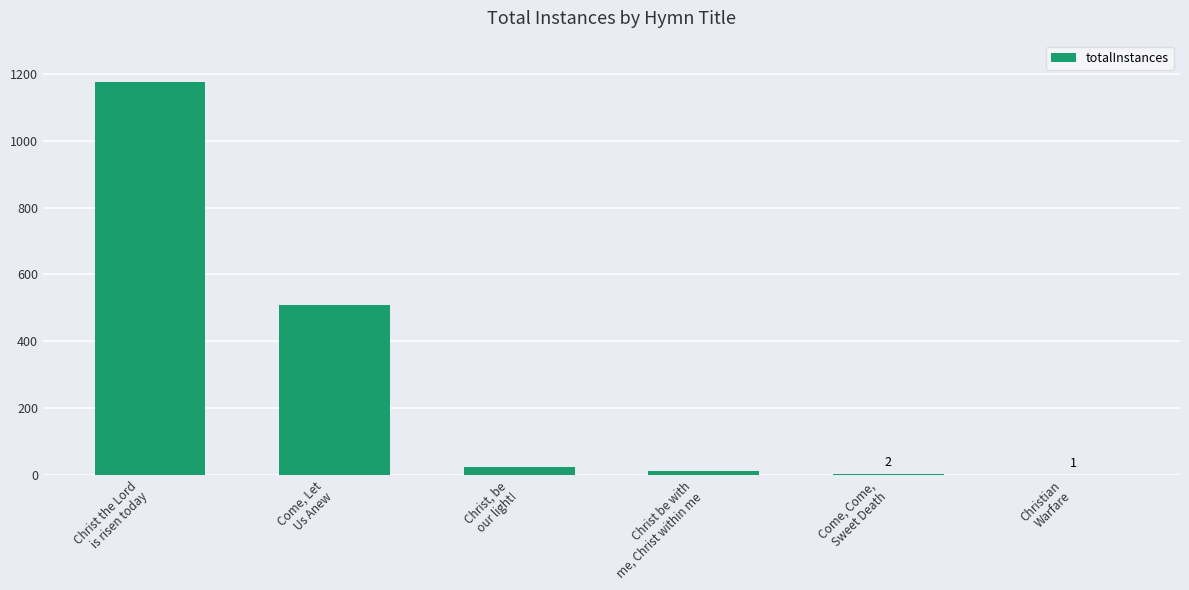

What is the greatest value displayed?

1176